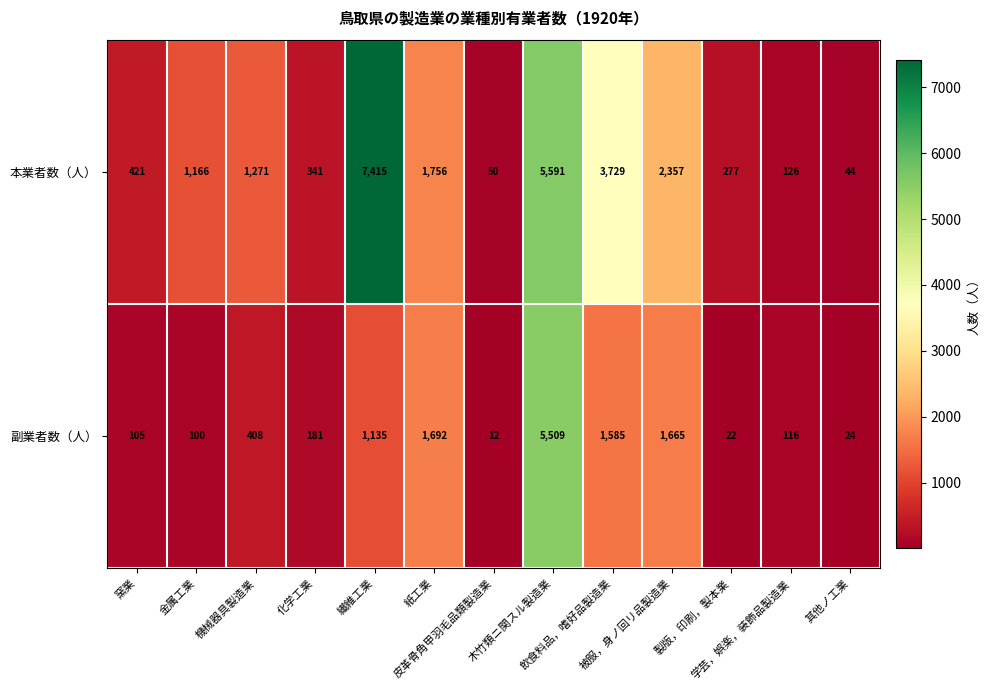

Which category has the highest value across all series?

纎維工業